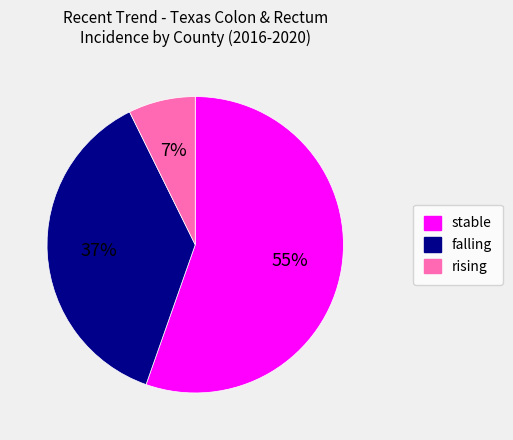

To the nearest percent, what is the difference between the largest and smallest slice percentages?

48%